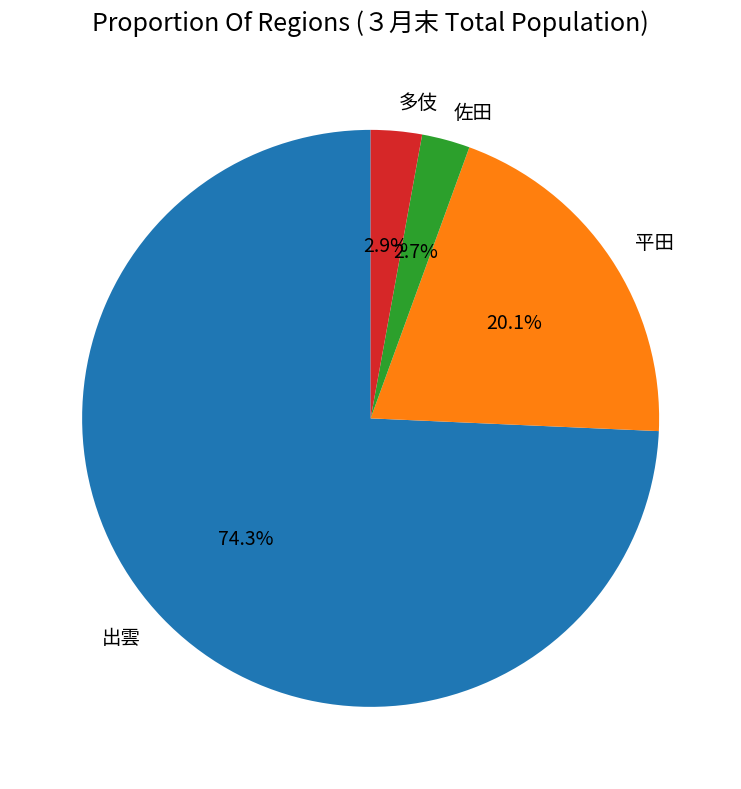

What is the ratio of the value at 佐田 to the value at 多伎?

0.9